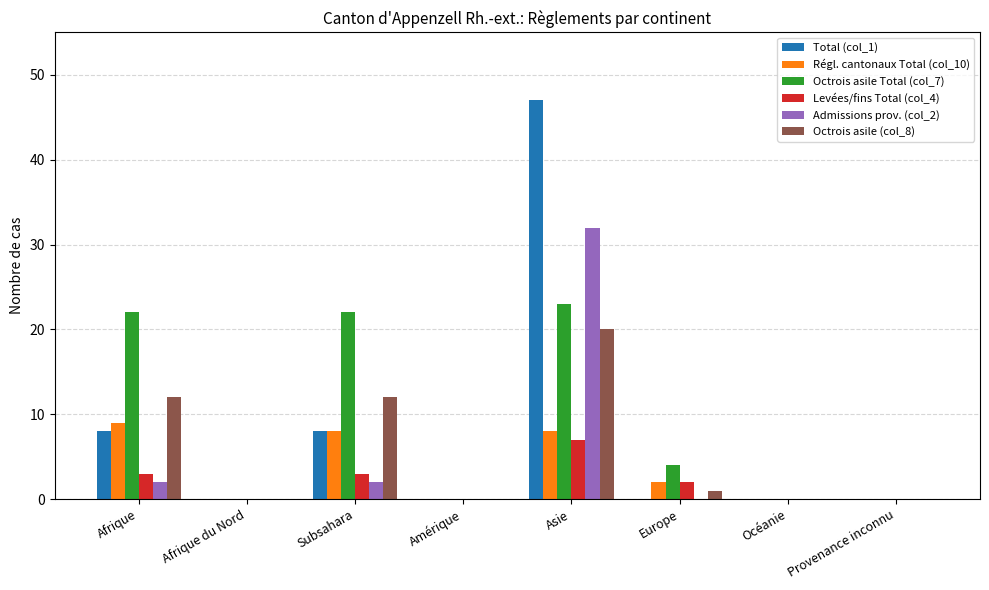

True or false: Octrois asile (col_8) has a value of 19 at Subsahara.

False